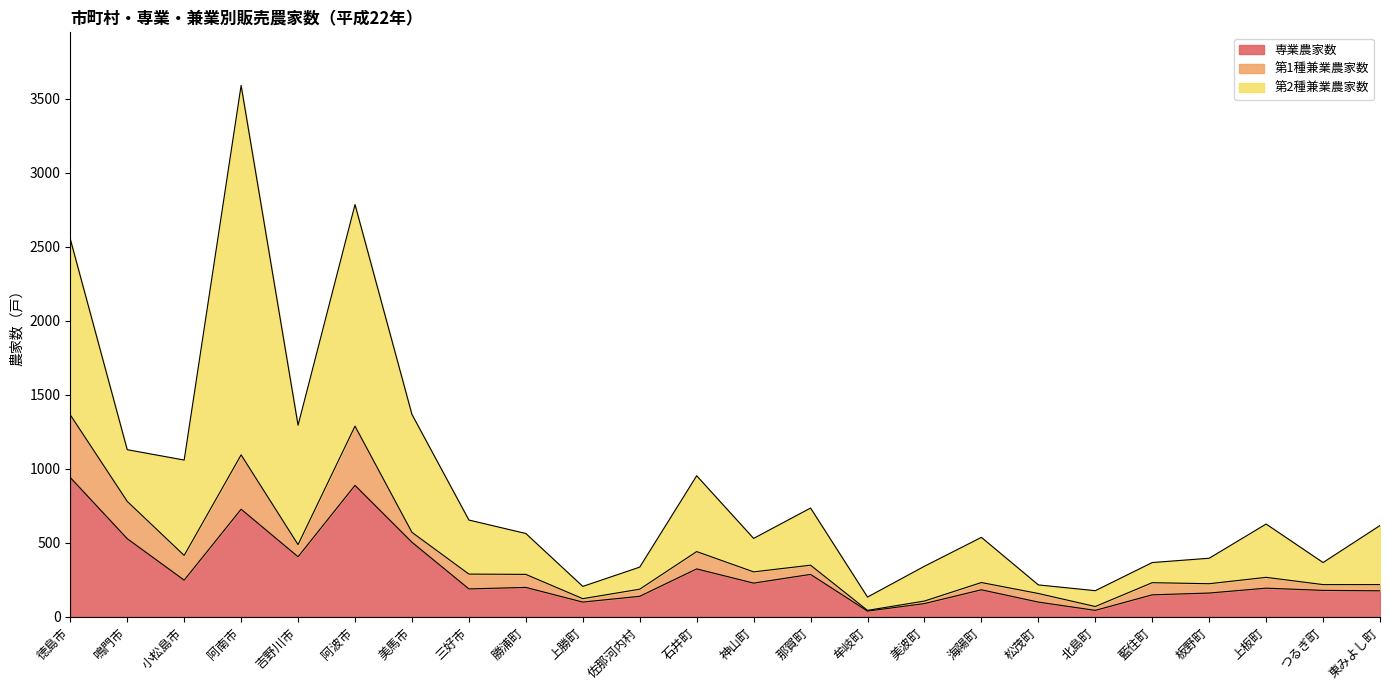

Does the chart display data point markers on the line(s)?

No